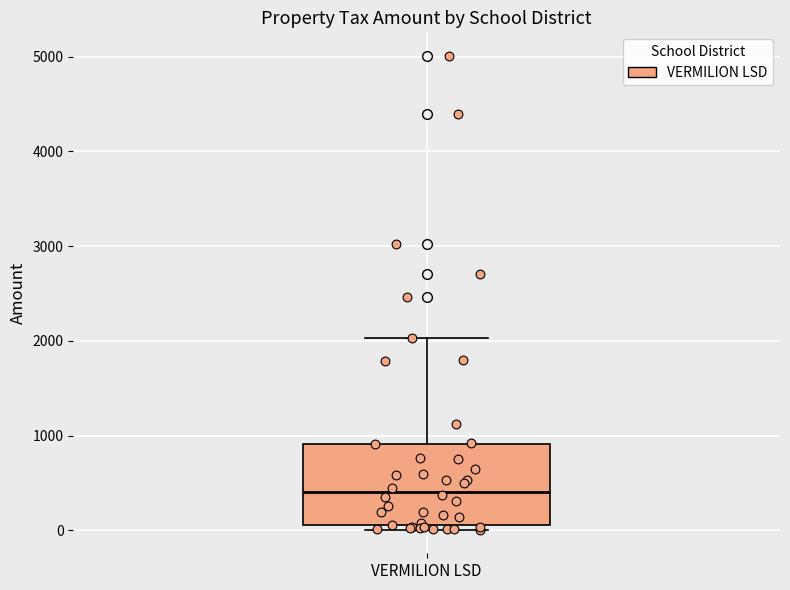

Transcribe this box plot: give where the median line is, the range the box spans, and where the two whiskers end, as read against the y-axis. The values are not printed on the chart, so give them approximately, as read against the axis.

median 400, box 100 to 900, whiskers 0 to 2000